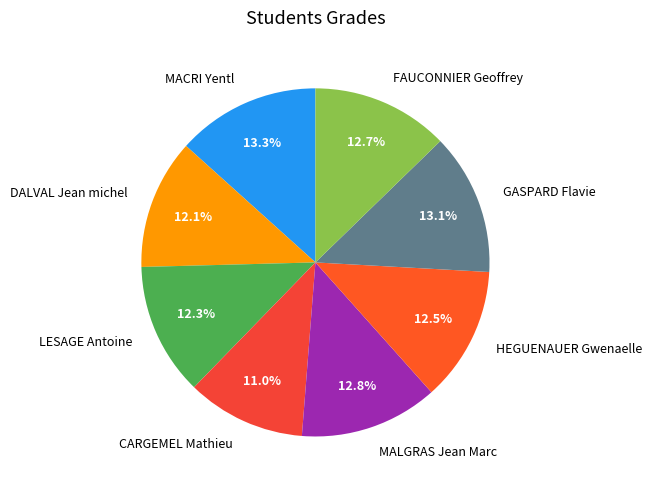

Which slice is the smallest?

CARGEMEL Mathieu